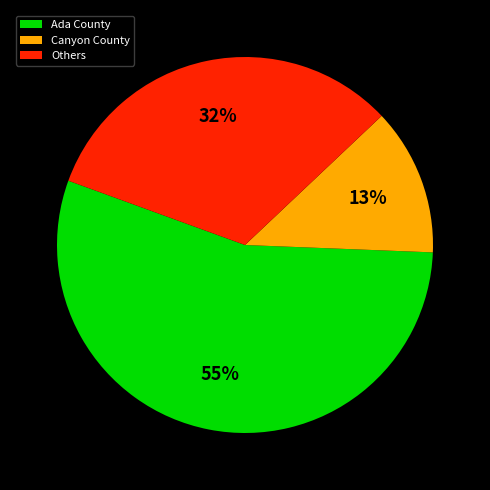

Is the sum of Others and Ada County greater than half?

Yes